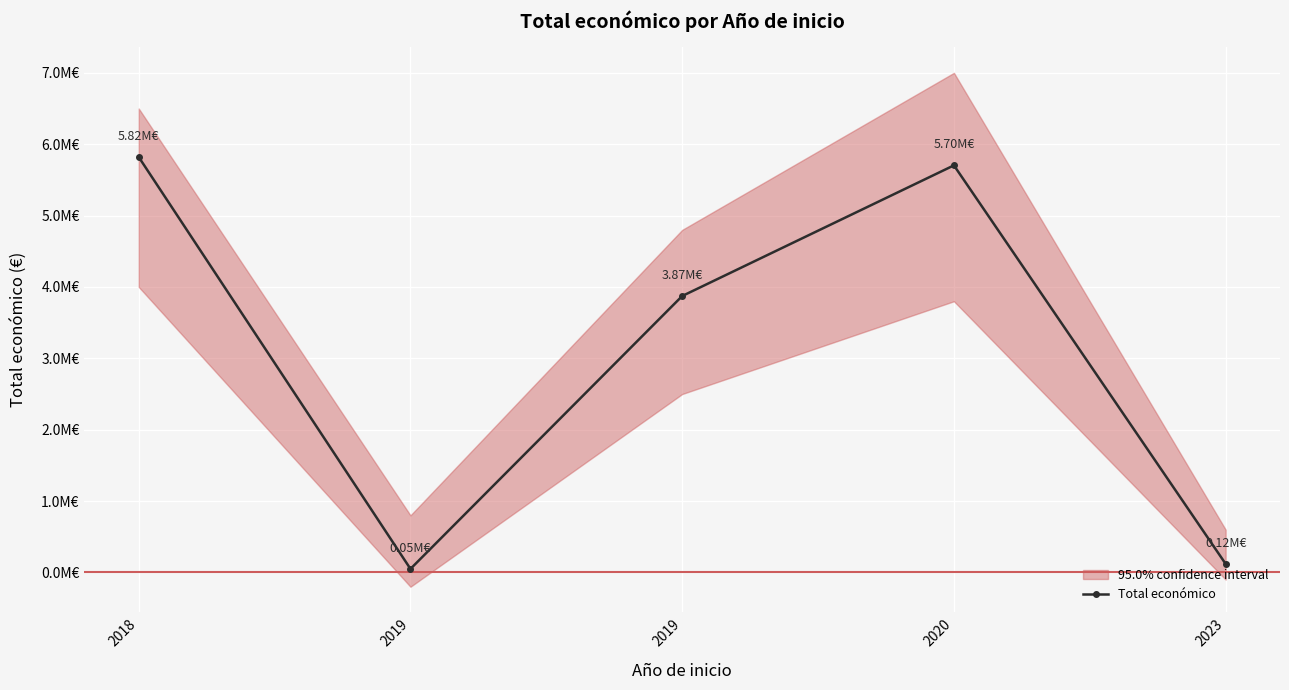

How many data points are above 3873244?

2